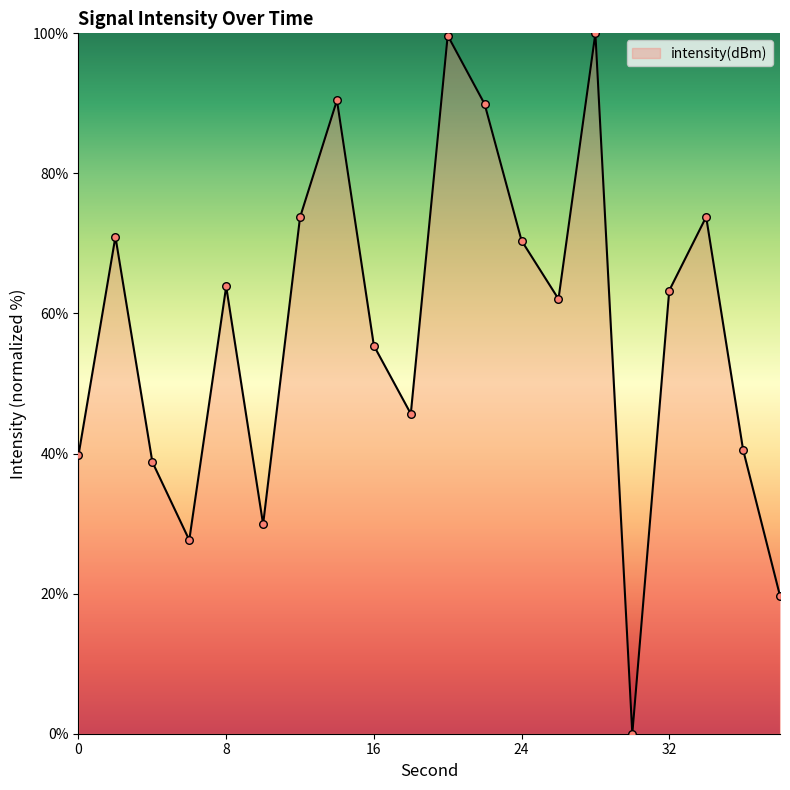

What is the greatest value displayed?

100.0